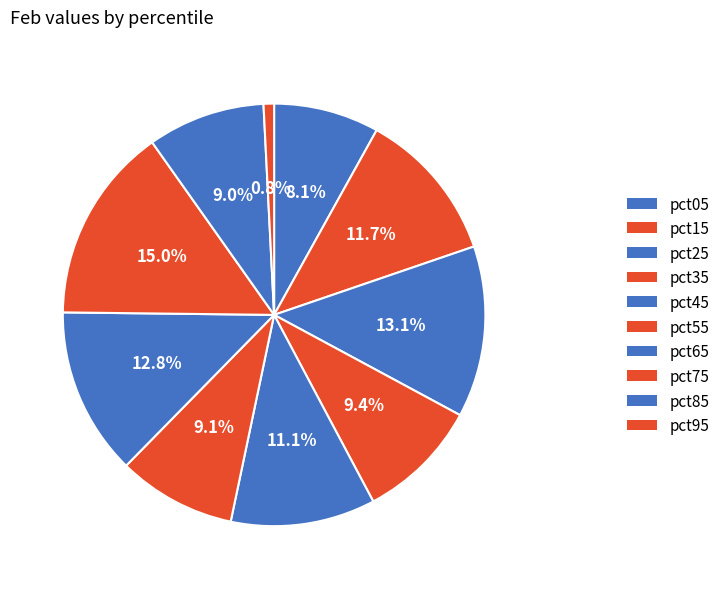

The pct75 slice represents 22% of the pie. True or false?

False